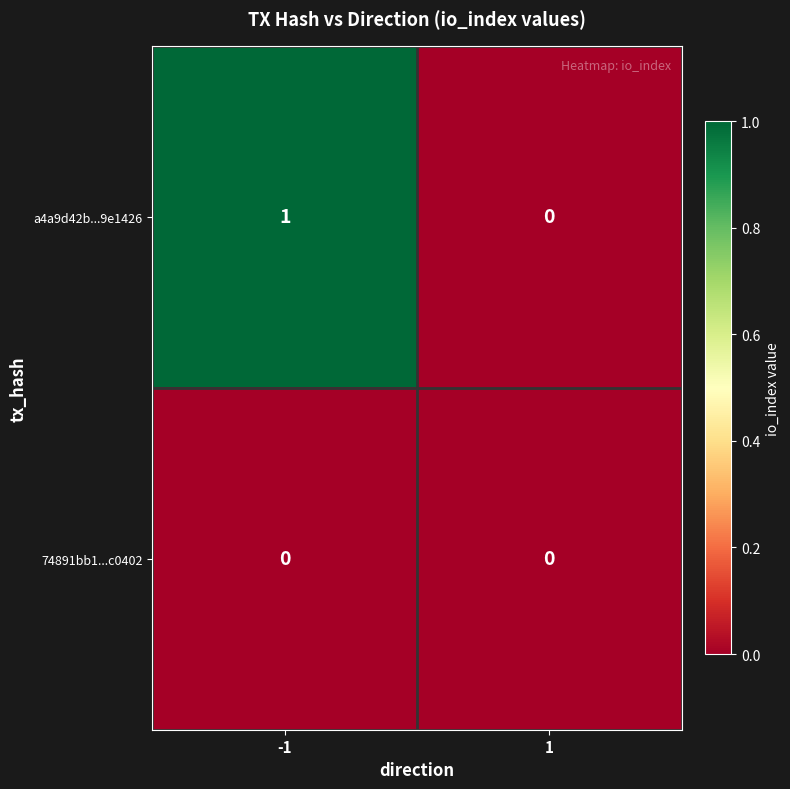

The 74891bb1...c0402 series shows 0 at 1. True or false?

True